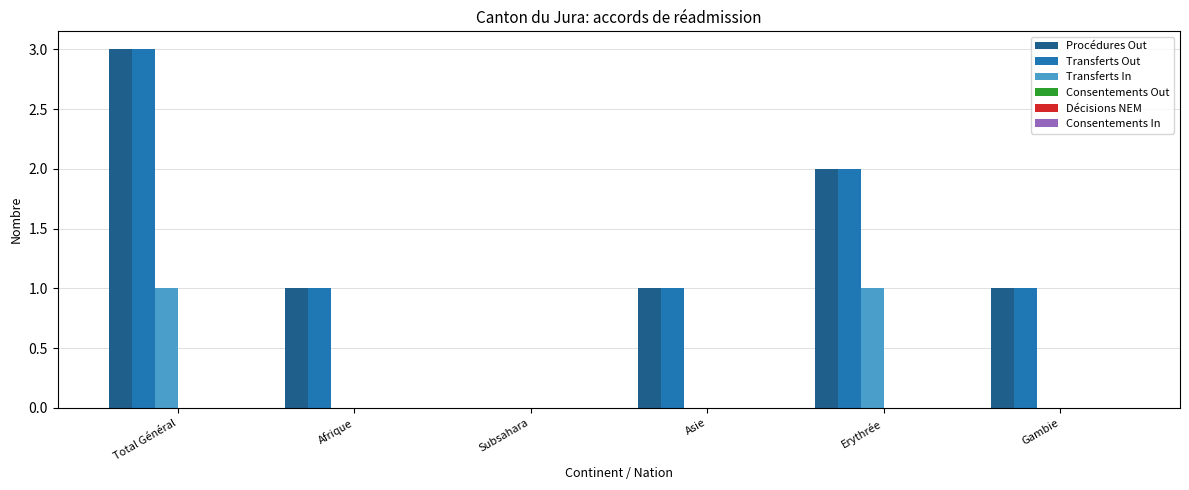

What is the approximate value of Transferts Out at Gambie?

1